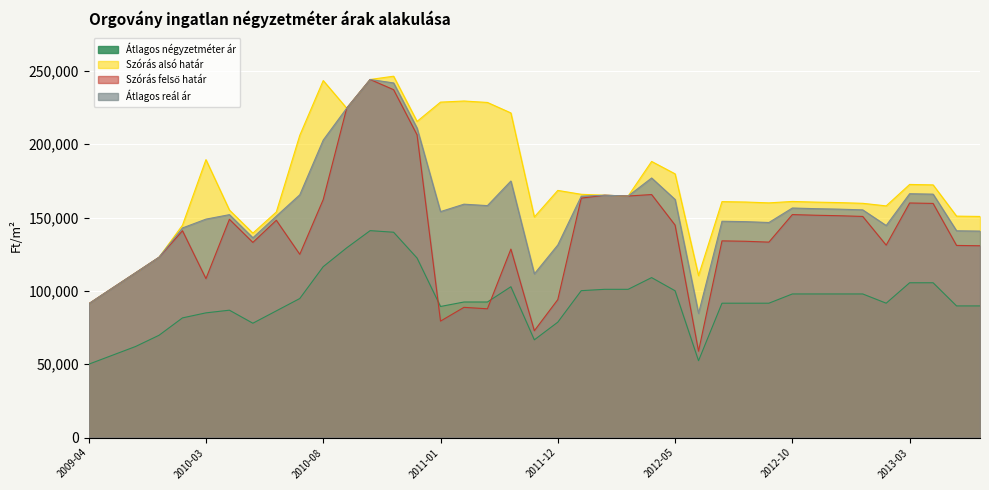

How many series are shown in this chart?

4